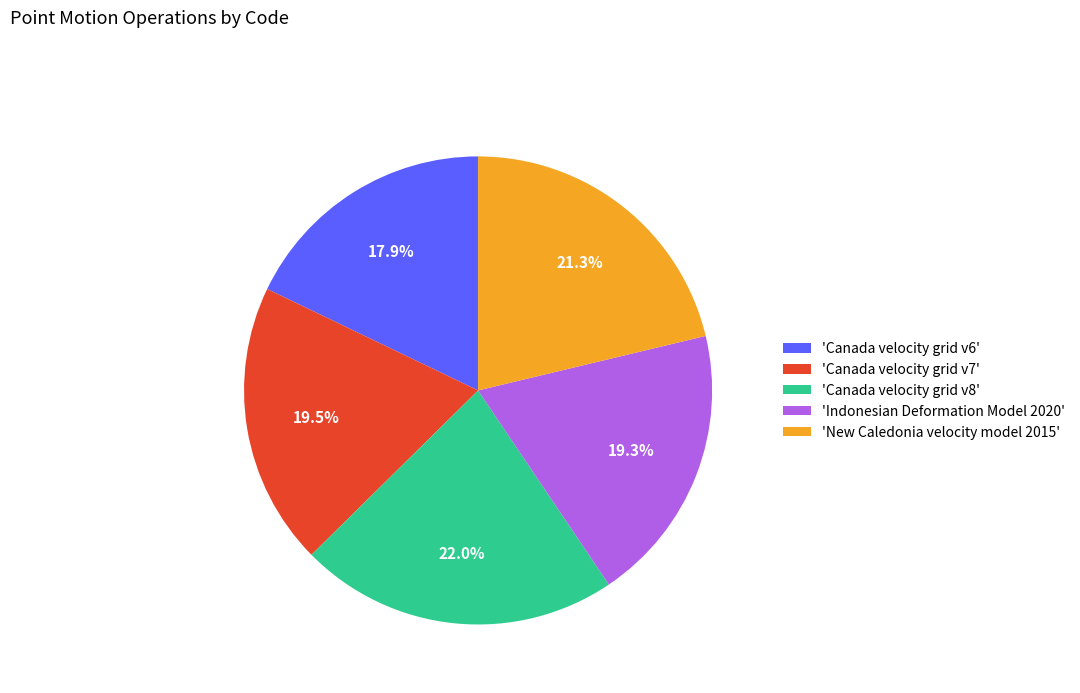

What is the smallest slice in the pie chart?

'Canada velocity grid v6'